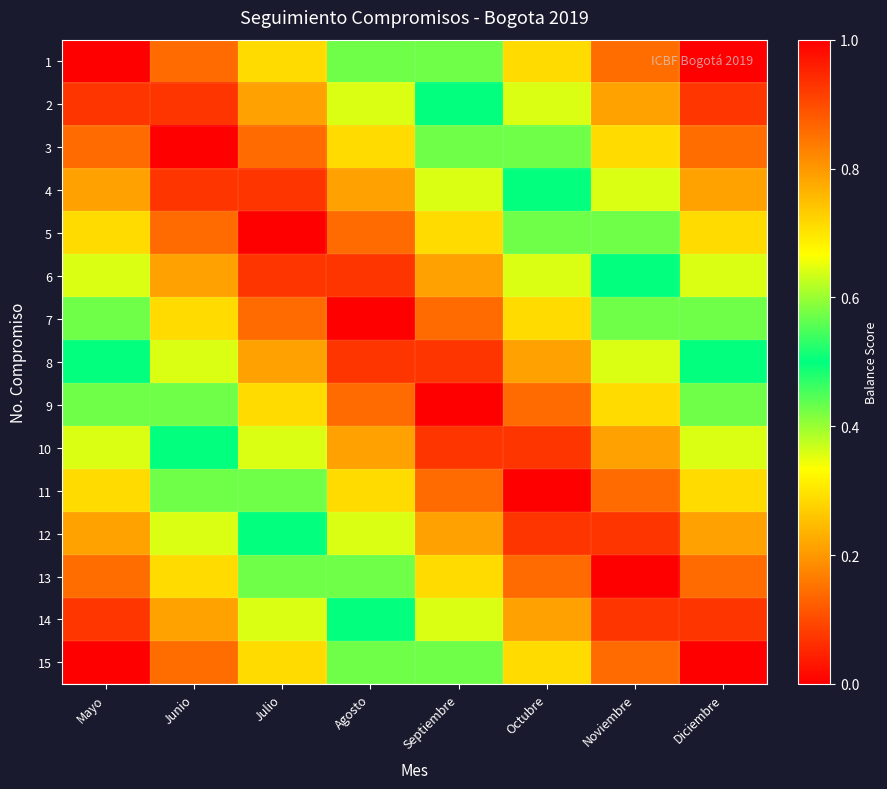

Reading left to right, what are all the values shown in this chart?

1: Mayo=1.0	Junio=0.9	Julio=0.7	Agosto=0.6	Septiembre=0.4	Octubre=0.3	Noviembre=0.1	Diciembre=0.0
2: Mayo=0.9	Junio=0.9	Julio=0.8	Agosto=0.6	Septiembre=0.5	Octubre=0.4	Noviembre=0.2	Diciembre=0.1
3: Mayo=0.9	Junio=1.0	Julio=0.9	Agosto=0.7	Septiembre=0.6	Octubre=0.4	Noviembre=0.3	Diciembre=0.1
4: Mayo=0.8	Junio=0.9	Julio=0.9	Agosto=0.8	Septiembre=0.6	Octubre=0.5	Noviembre=0.4	Diciembre=0.2
5: Mayo=0.7	Junio=0.9	Julio=1.0	Agosto=0.9	Septiembre=0.7	Octubre=0.6	Noviembre=0.4	Diciembre=0.3
6: Mayo=0.6	Junio=0.8	Julio=0.9	Agosto=0.9	Septiembre=0.8	Octubre=0.6	Noviembre=0.5	Diciembre=0.4
7: Mayo=0.6	Junio=0.7	Julio=0.9	Agosto=1.0	Septiembre=0.9	Octubre=0.7	Noviembre=0.6	Diciembre=0.4
8: Mayo=0.5	Junio=0.6	Julio=0.8	Agosto=0.9	Septiembre=0.9	Octubre=0.8	Noviembre=0.6	Diciembre=0.5
9: Mayo=0.4	Junio=0.6	Julio=0.7	Agosto=0.9	Septiembre=1.0	Octubre=0.9	Noviembre=0.7	Diciembre=0.6
10: Mayo=0.4	Junio=0.5	Julio=0.6	Agosto=0.8	Septiembre=0.9	Octubre=0.9	Noviembre=0.8	Diciembre=0.6
11: Mayo=0.3	Junio=0.4	Julio=0.6	Agosto=0.7	Septiembre=0.9	Octubre=1.0	Noviembre=0.9	Diciembre=0.7
12: Mayo=0.2	Junio=0.4	Julio=0.5	Agosto=0.6	Septiembre=0.8	Octubre=0.9	Noviembre=0.9	Diciembre=0.8
13: Mayo=0.1	Junio=0.3	Julio=0.4	Agosto=0.6	Septiembre=0.7	Octubre=0.9	Noviembre=1.0	Diciembre=0.9
14: Mayo=0.1	Junio=0.2	Julio=0.4	Agosto=0.5	Septiembre=0.6	Octubre=0.8	Noviembre=0.9	Diciembre=0.9
15: Mayo=0.0	Junio=0.1	Julio=0.3	Agosto=0.4	Septiembre=0.6	Octubre=0.7	Noviembre=0.9	Diciembre=1.0